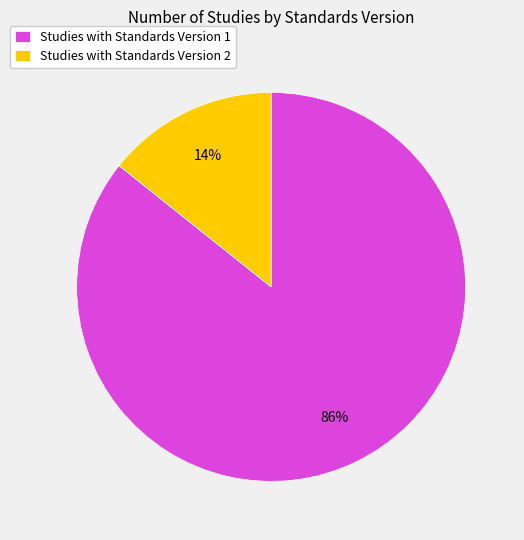

To the nearest percent, what is the average slice percentage?

50%